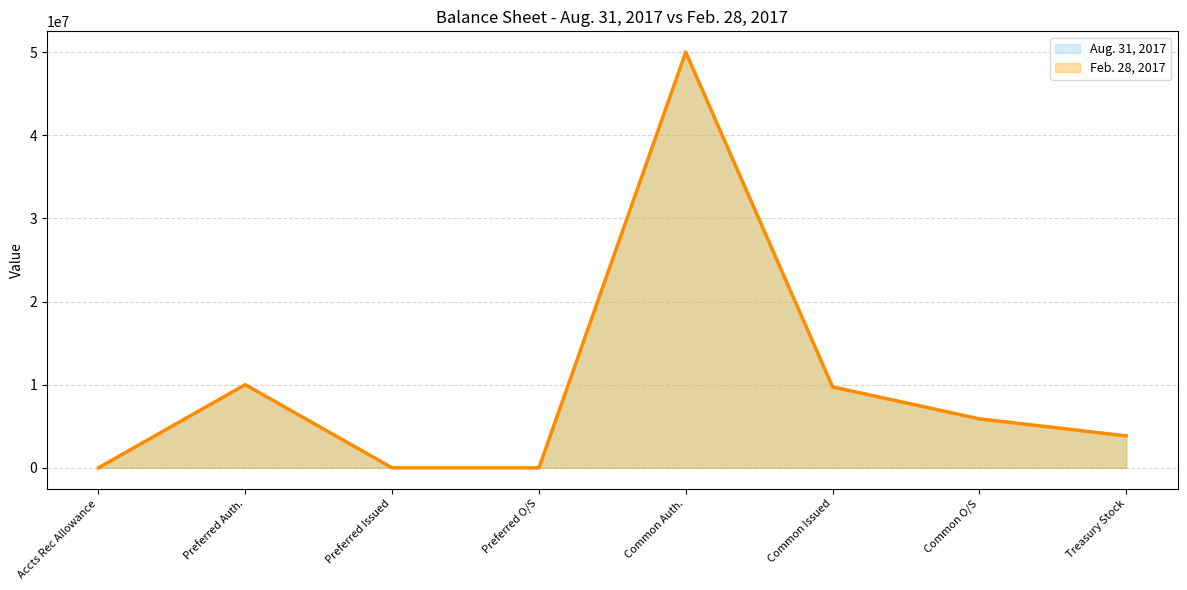

What is the sum of all Aug. 31, 2017 values?

79464022